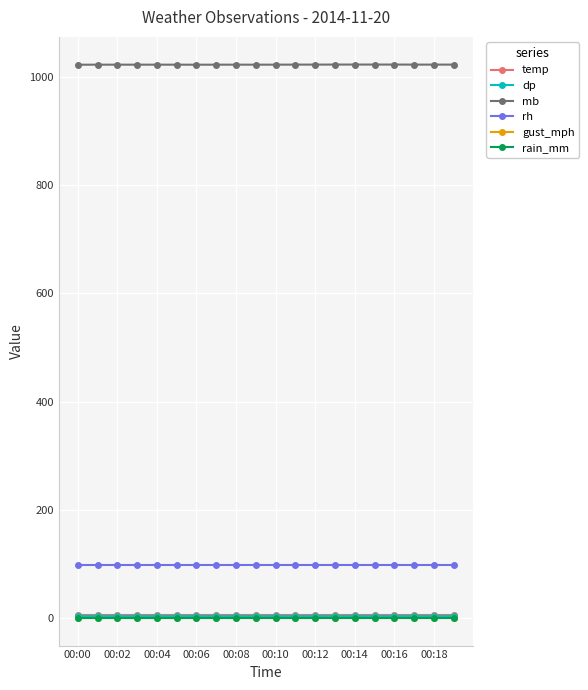

Is this an area chart (filled region under the line)?

No